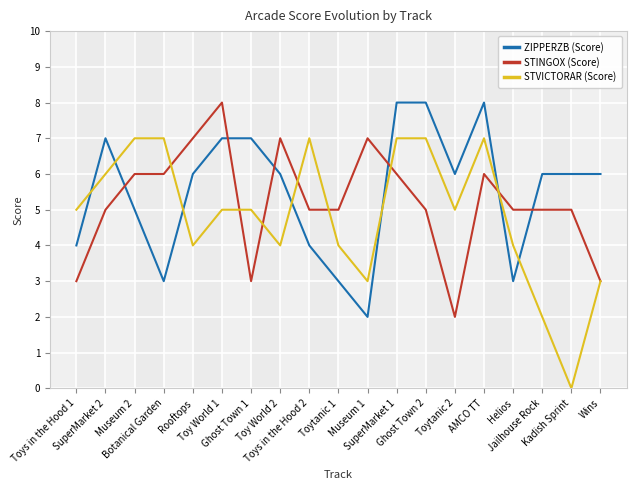

Is this an area chart (filled region under the line)?

No